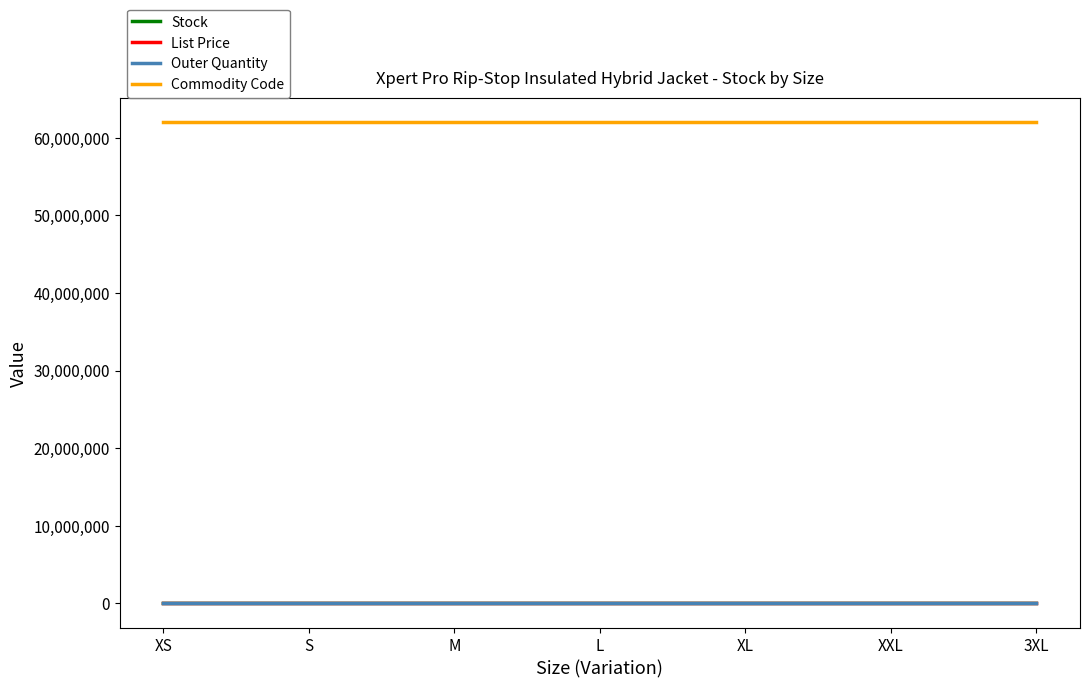

Which series has the widest spread of values?

Stock